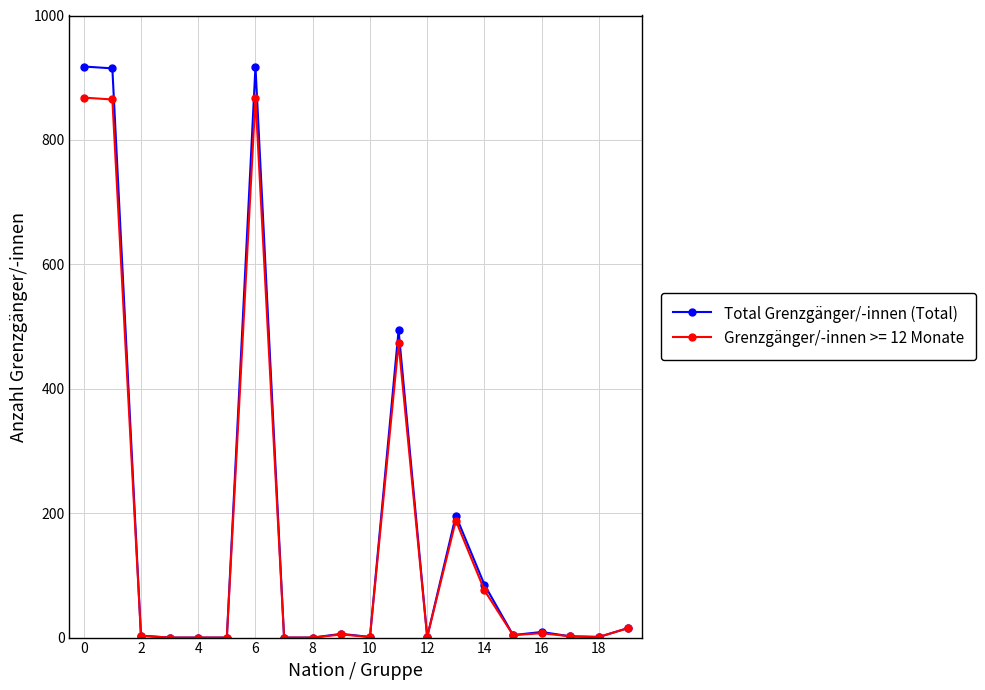

What is the highest value of the Total Grenzgänger/-innen (Total) series?

918